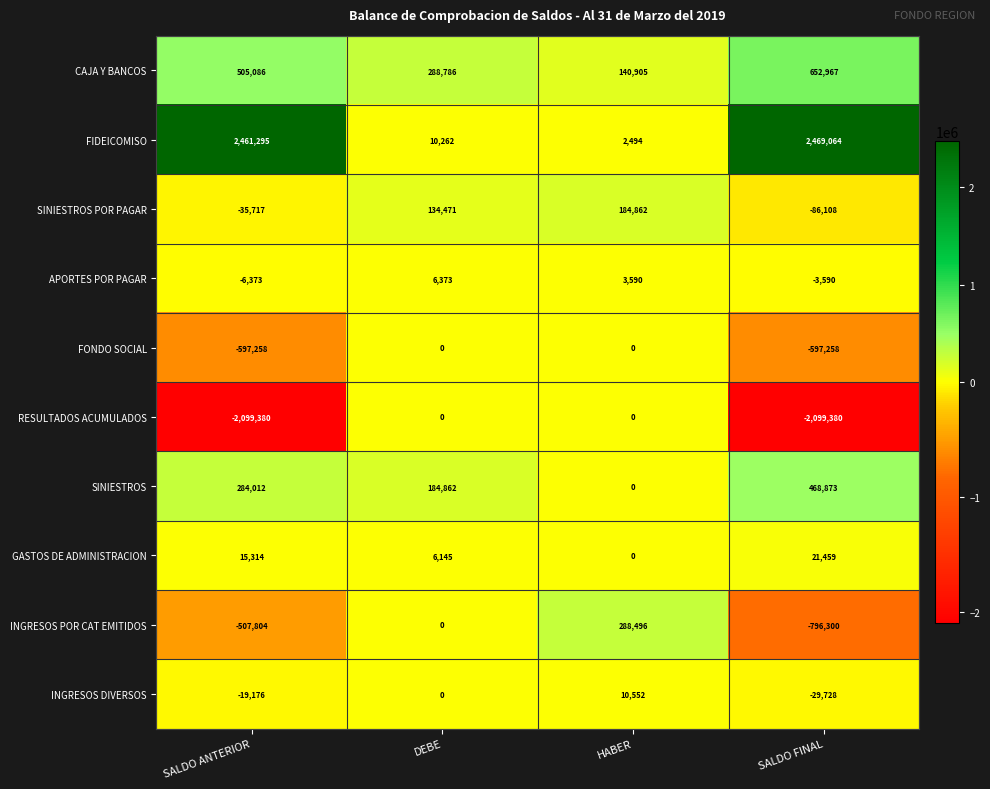

Which series has the largest total across all categories?

FIDEICOMISO